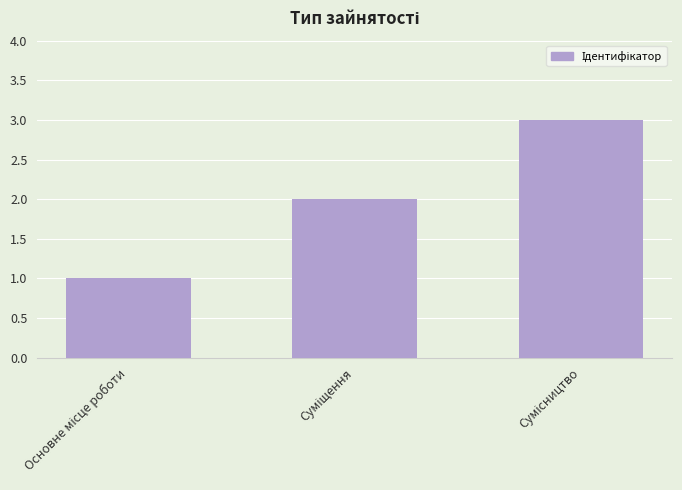

What is the greatest value displayed?

3